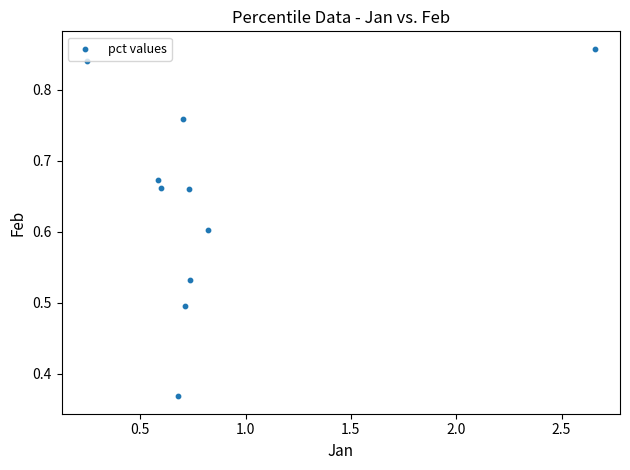

What is the average Y value?

0.6